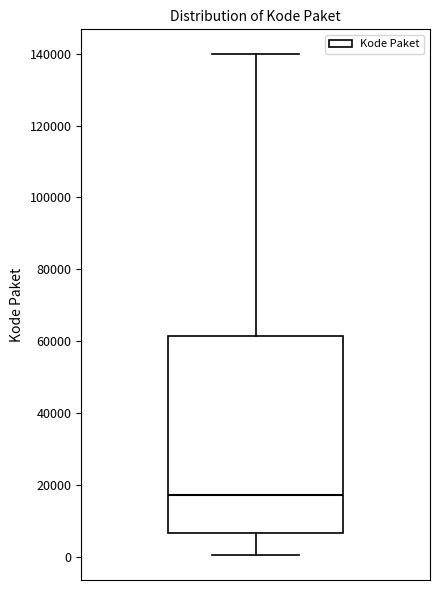

Read this box plot against the y-axis: the position of the median line, the range covered by the box, and the ends of both whiskers. The values are not printed on the chart, so give them approximately, as read against the axis.

median 18000, box 6000 to 62000, whiskers 0 to 140000